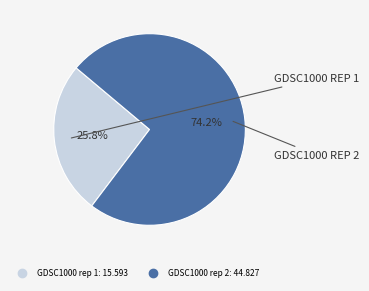

Is GDSC1000 rep 2 the majority of the pie?

Yes